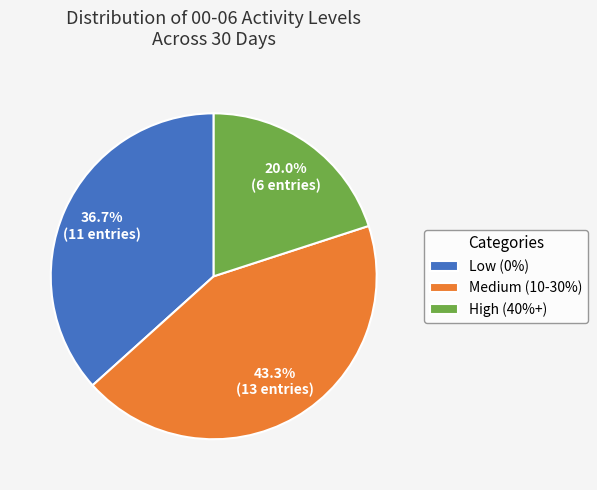

What percentage do Low (0%) and Medium (10-30%) together represent?

80.0%